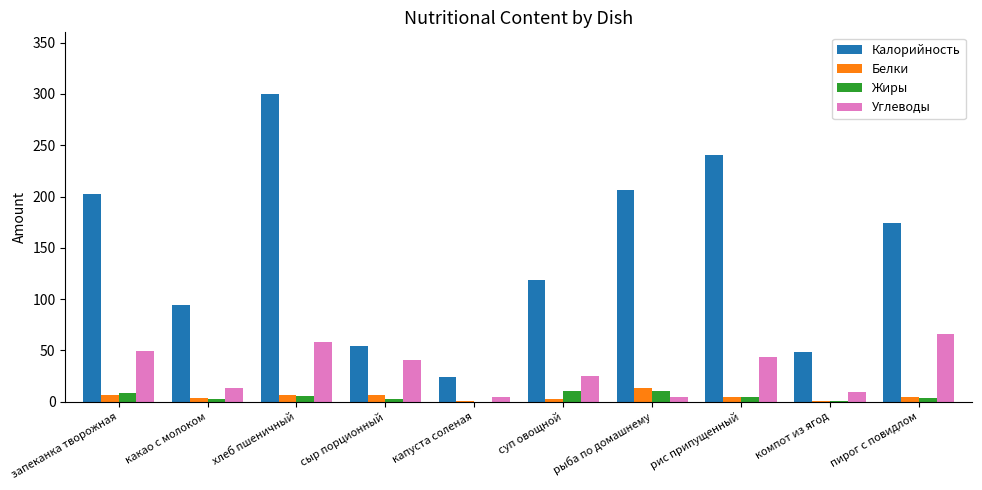

Where does the Углеводы series first go above 40?

запеканка творожная